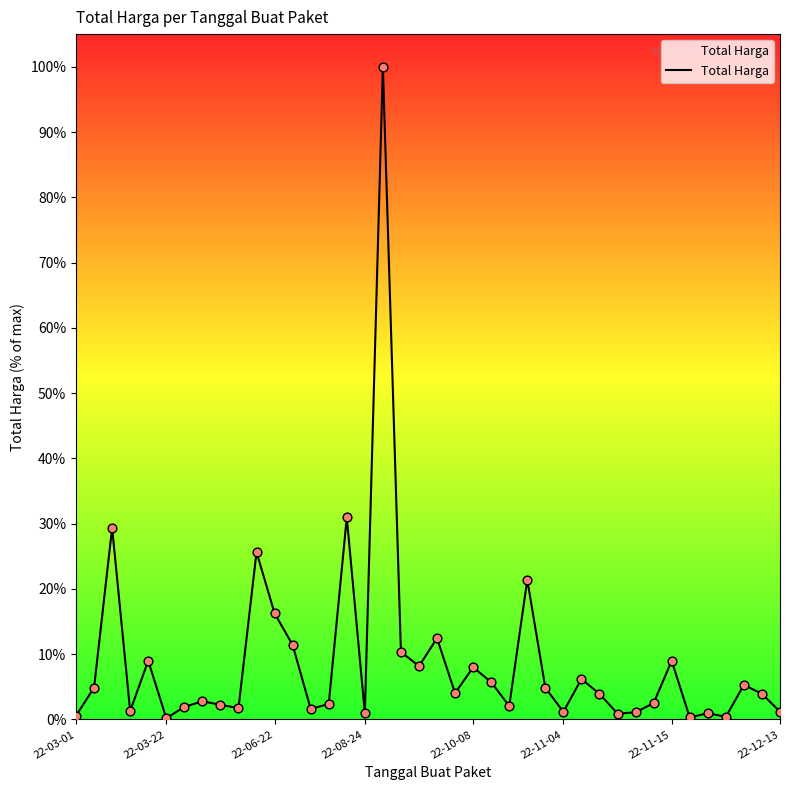

What is the maximum value shown in the chart?

100.0